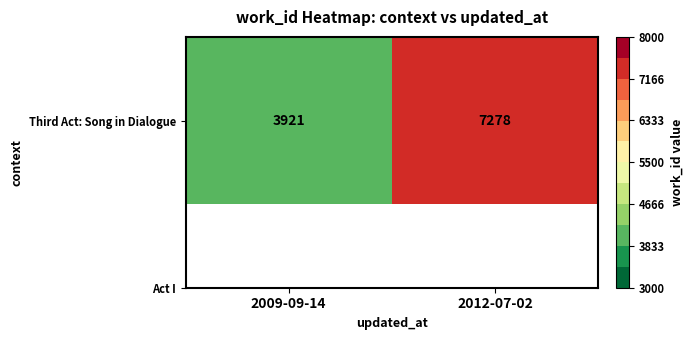

What is the smallest value displayed?

3921